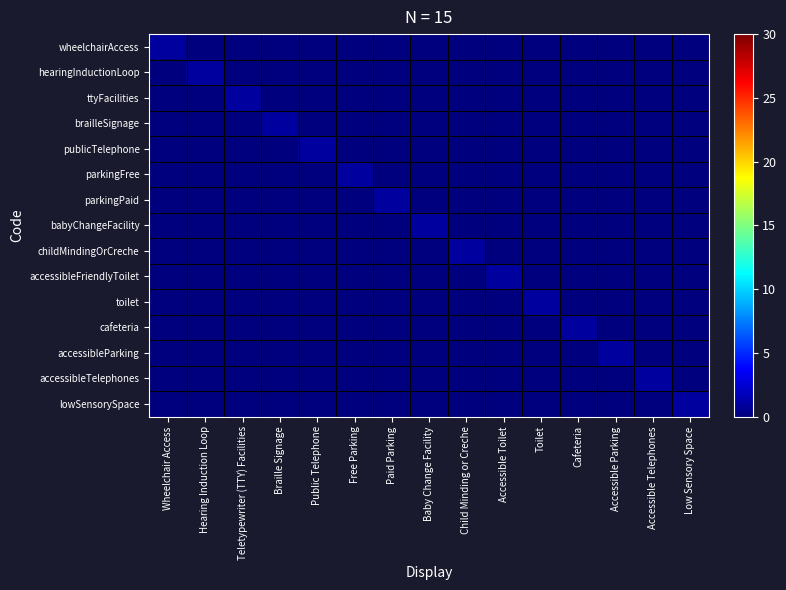

Reading left to right, what are all the values shown in this chart?

wheelchairAccess: Wheelchair Access=1	Hearing Induction Loop=0	Teletypewriter (TTY) Facilities=0	Braille Signage=0	Public Telephone=0	Free Parking=0	Paid Parking=0	Baby Change Facility=0	Child Minding or Creche=0	Accessible Toilet=0	Toilet=0	Cafeteria=0	Accessible Parking=0	Accessible Telephones=0	Low Sensory Space=0
hearingInductionLoop: Wheelchair Access=0	Hearing Induction Loop=1	Teletypewriter (TTY) Facilities=0	Braille Signage=0	Public Telephone=0	Free Parking=0	Paid Parking=0	Baby Change Facility=0	Child Minding or Creche=0	Accessible Toilet=0	Toilet=0	Cafeteria=0	Accessible Parking=0	Accessible Telephones=0	Low Sensory Space=0
ttyFacilities: Wheelchair Access=0	Hearing Induction Loop=0	Teletypewriter (TTY) Facilities=1	Braille Signage=0	Public Telephone=0	Free Parking=0	Paid Parking=0	Baby Change Facility=0	Child Minding or Creche=0	Accessible Toilet=0	Toilet=0	Cafeteria=0	Accessible Parking=0	Accessible Telephones=0	Low Sensory Space=0
brailleSignage: Wheelchair Access=0	Hearing Induction Loop=0	Teletypewriter (TTY) Facilities=0	Braille Signage=1	Public Telephone=0	Free Parking=0	Paid Parking=0	Baby Change Facility=0	Child Minding or Creche=0	Accessible Toilet=0	Toilet=0	Cafeteria=0	Accessible Parking=0	Accessible Telephones=0	Low Sensory Space=0
publicTelephone: Wheelchair Access=0	Hearing Induction Loop=0	Teletypewriter (TTY) Facilities=0	Braille Signage=0	Public Telephone=1	Free Parking=0	Paid Parking=0	Baby Change Facility=0	Child Minding or Creche=0	Accessible Toilet=0	Toilet=0	Cafeteria=0	Accessible Parking=0	Accessible Telephones=0	Low Sensory Space=0
parkingFree: Wheelchair Access=0	Hearing Induction Loop=0	Teletypewriter (TTY) Facilities=0	Braille Signage=0	Public Telephone=0	Free Parking=1	Paid Parking=0	Baby Change Facility=0	Child Minding or Creche=0	Accessible Toilet=0	Toilet=0	Cafeteria=0	Accessible Parking=0	Accessible Telephones=0	Low Sensory Space=0
parkingPaid: Wheelchair Access=0	Hearing Induction Loop=0	Teletypewriter (TTY) Facilities=0	Braille Signage=0	Public Telephone=0	Free Parking=0	Paid Parking=1	Baby Change Facility=0	Child Minding or Creche=0	Accessible Toilet=0	Toilet=0	Cafeteria=0	Accessible Parking=0	Accessible Telephones=0	Low Sensory Space=0
babyChangeFacility: Wheelchair Access=0	Hearing Induction Loop=0	Teletypewriter (TTY) Facilities=0	Braille Signage=0	Public Telephone=0	Free Parking=0	Paid Parking=0	Baby Change Facility=1	Child Minding or Creche=0	Accessible Toilet=0	Toilet=0	Cafeteria=0	Accessible Parking=0	Accessible Telephones=0	Low Sensory Space=0
childMindingOrCreche: Wheelchair Access=0	Hearing Induction Loop=0	Teletypewriter (TTY) Facilities=0	Braille Signage=0	Public Telephone=0	Free Parking=0	Paid Parking=0	Baby Change Facility=0	Child Minding or Creche=1	Accessible Toilet=0	Toilet=0	Cafeteria=0	Accessible Parking=0	Accessible Telephones=0	Low Sensory Space=0
accessibleFriendlyToilet: Wheelchair Access=0	Hearing Induction Loop=0	Teletypewriter (TTY) Facilities=0	Braille Signage=0	Public Telephone=0	Free Parking=0	Paid Parking=0	Baby Change Facility=0	Child Minding or Creche=0	Accessible Toilet=1	Toilet=0	Cafeteria=0	Accessible Parking=0	Accessible Telephones=0	Low Sensory Space=0
toilet: Wheelchair Access=0	Hearing Induction Loop=0	Teletypewriter (TTY) Facilities=0	Braille Signage=0	Public Telephone=0	Free Parking=0	Paid Parking=0	Baby Change Facility=0	Child Minding or Creche=0	Accessible Toilet=0	Toilet=1	Cafeteria=0	Accessible Parking=0	Accessible Telephones=0	Low Sensory Space=0
cafeteria: Wheelchair Access=0	Hearing Induction Loop=0	Teletypewriter (TTY) Facilities=0	Braille Signage=0	Public Telephone=0	Free Parking=0	Paid Parking=0	Baby Change Facility=0	Child Minding or Creche=0	Accessible Toilet=0	Toilet=0	Cafeteria=1	Accessible Parking=0	Accessible Telephones=0	Low Sensory Space=0
accessibleParking: Wheelchair Access=0	Hearing Induction Loop=0	Teletypewriter (TTY) Facilities=0	Braille Signage=0	Public Telephone=0	Free Parking=0	Paid Parking=0	Baby Change Facility=0	Child Minding or Creche=0	Accessible Toilet=0	Toilet=0	Cafeteria=0	Accessible Parking=1	Accessible Telephones=0	Low Sensory Space=0
accessibleTelephones: Wheelchair Access=0	Hearing Induction Loop=0	Teletypewriter (TTY) Facilities=0	Braille Signage=0	Public Telephone=0	Free Parking=0	Paid Parking=0	Baby Change Facility=0	Child Minding or Creche=0	Accessible Toilet=0	Toilet=0	Cafeteria=0	Accessible Parking=0	Accessible Telephones=1	Low Sensory Space=0
lowSensorySpace: Wheelchair Access=0	Hearing Induction Loop=0	Teletypewriter (TTY) Facilities=0	Braille Signage=0	Public Telephone=0	Free Parking=0	Paid Parking=0	Baby Change Facility=0	Child Minding or Creche=0	Accessible Toilet=0	Toilet=0	Cafeteria=0	Accessible Parking=0	Accessible Telephones=0	Low Sensory Space=1